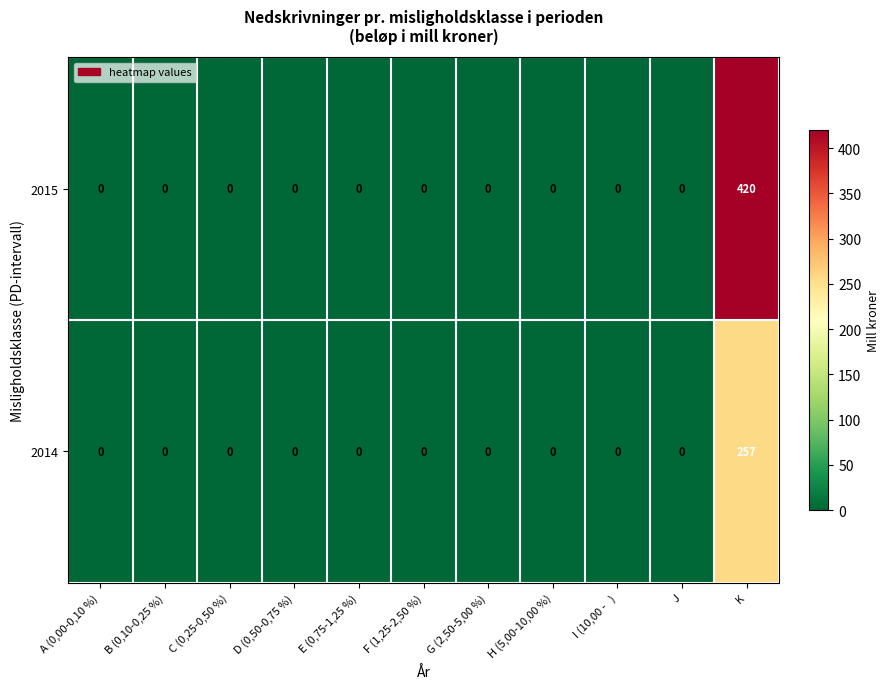

List the series in order of their peak value, lowest first.

2014, 2015